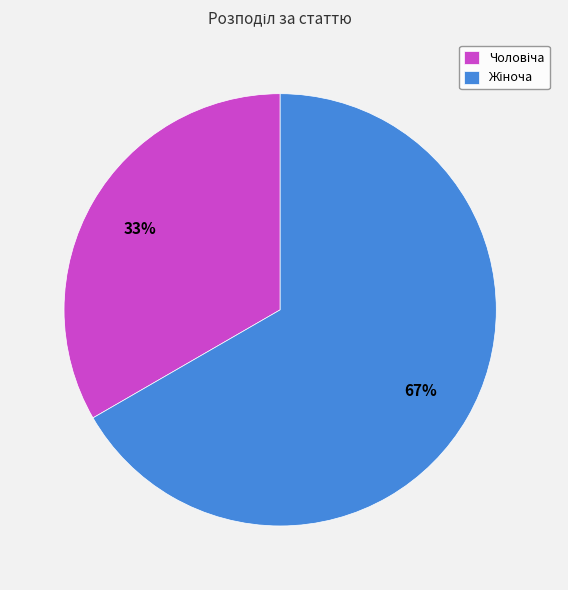

Does any single category account for the majority?

Yes